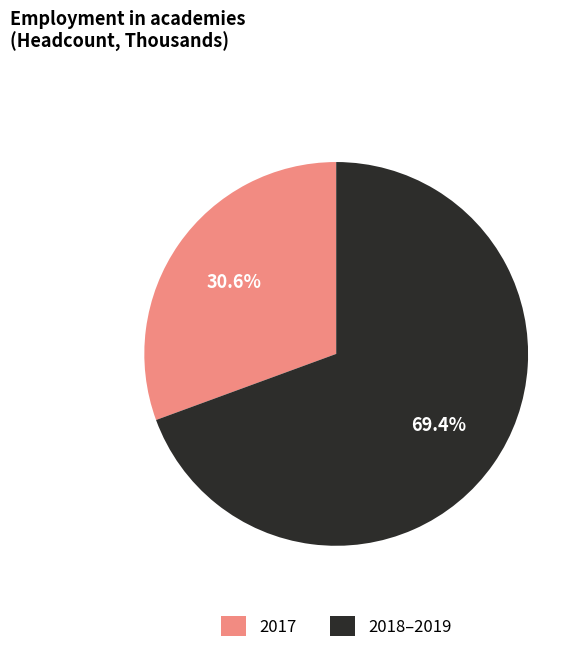

What is the smallest slice in the pie chart?

2017